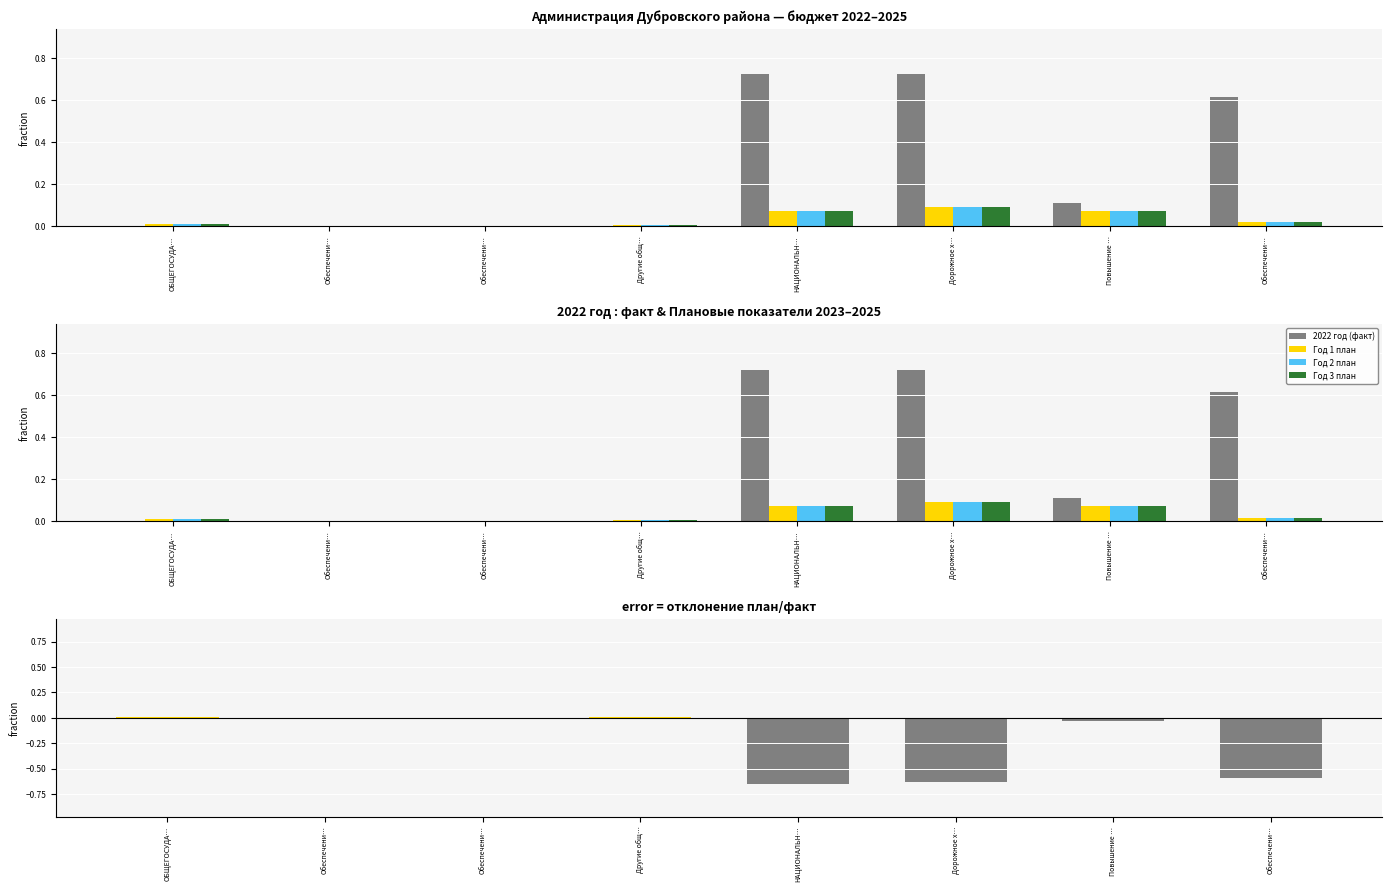

List the labels in order of Год 1 план value, smallest first.

Обеспечени…, Обеспечени…, Другие общ…, ОБЩЕГОСУДА…, Обеспечени…, НАЦИОНАЛЬН…, Повышение …, Дорожное х…